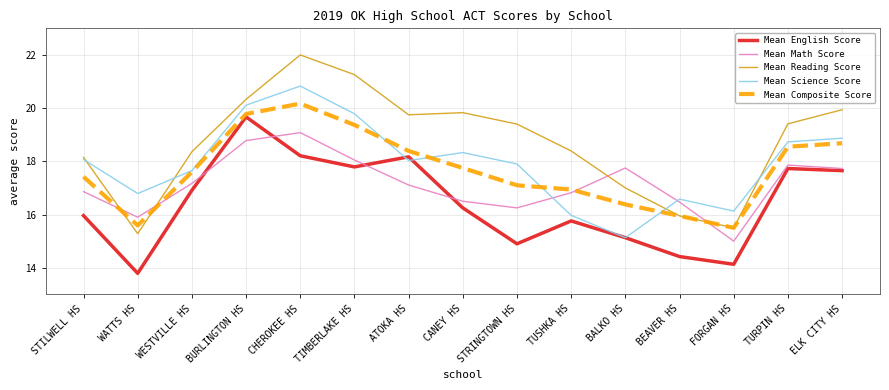

The value of Mean Reading Score at CANEY HS is 6.5. True or false?

False